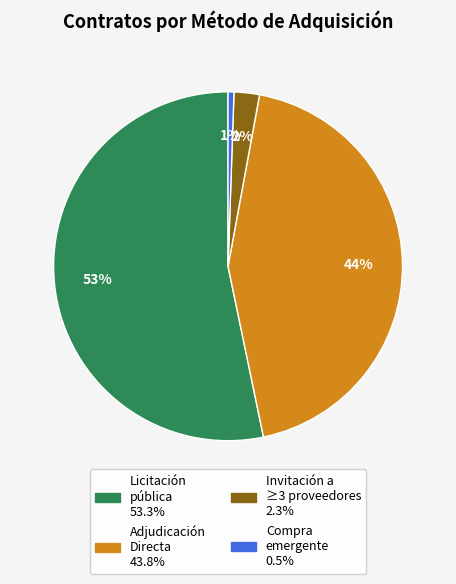

Is there any slice that represents more than half of the pie?

Yes